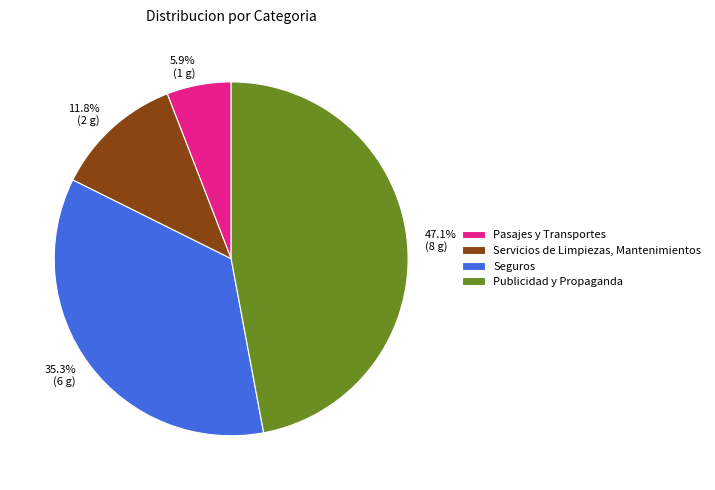

What is the largest slice in the pie chart?

Publicidad y Propaganda